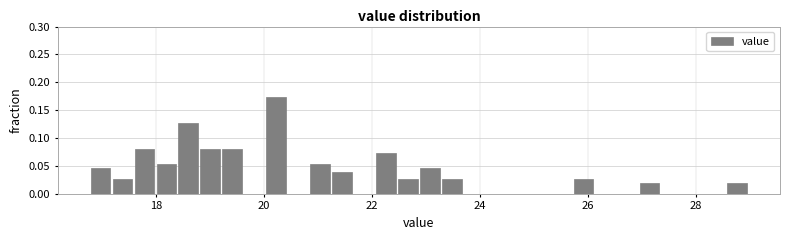

Read against the x-axis, roughly where is the centre of the tallest bar?

20.2